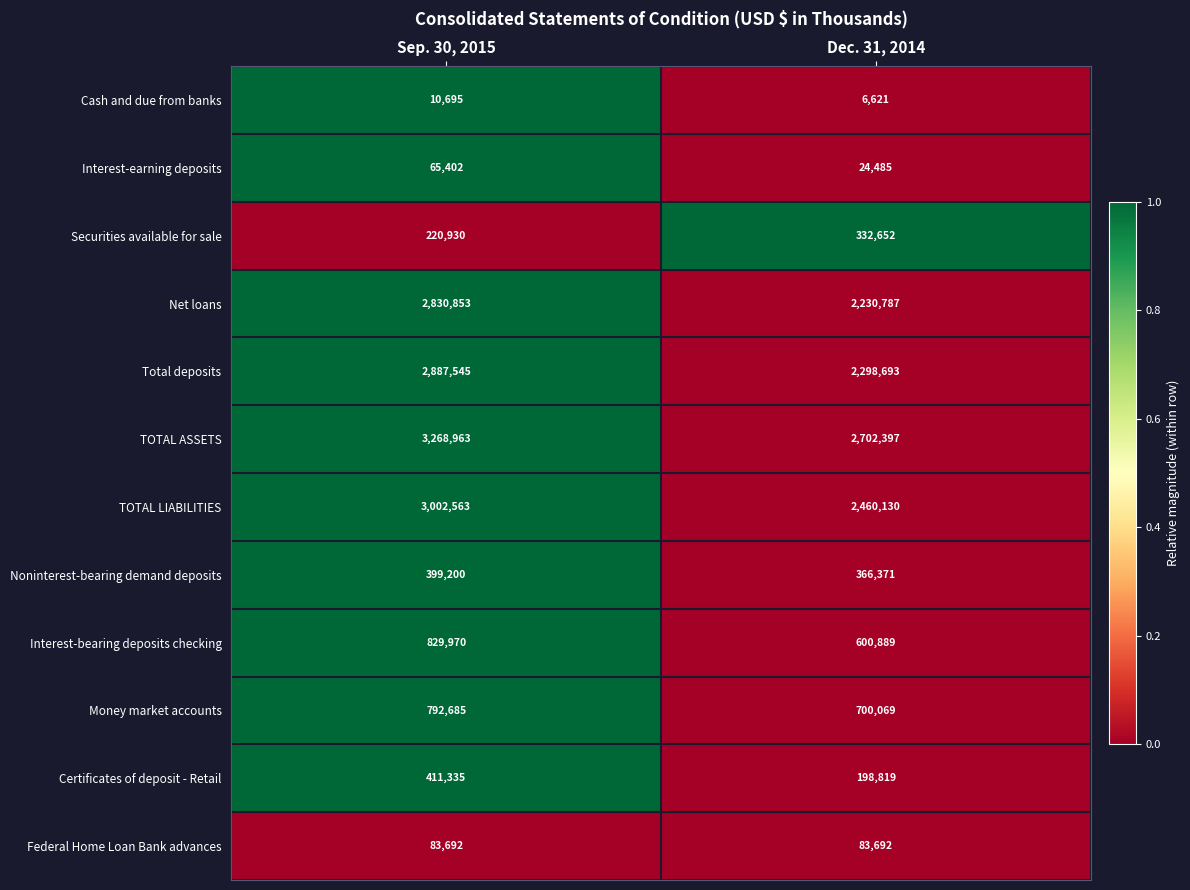

Reading right to left, what are all the values shown in this chart?

Cash and due from banks: Dec. 31, 2014=6621	Sep. 30, 2015=10695
Interest-earning deposits: Dec. 31, 2014=24485	Sep. 30, 2015=65402
Securities available for sale: Dec. 31, 2014=332652	Sep. 30, 2015=220930
Net loans: Dec. 31, 2014=2230787	Sep. 30, 2015=2830853
Total deposits: Dec. 31, 2014=2298693	Sep. 30, 2015=2887545
TOTAL ASSETS: Dec. 31, 2014=2702397	Sep. 30, 2015=3268963
TOTAL LIABILITIES: Dec. 31, 2014=2460130	Sep. 30, 2015=3002563
Noninterest-bearing demand deposits: Dec. 31, 2014=366371	Sep. 30, 2015=399200
Interest-bearing deposits checking: Dec. 31, 2014=600889	Sep. 30, 2015=829970
Money market accounts: Dec. 31, 2014=700069	Sep. 30, 2015=792685
Certificates of deposit - Retail: Dec. 31, 2014=198819	Sep. 30, 2015=411335
Federal Home Loan Bank advances: Dec. 31, 2014=83692	Sep. 30, 2015=83692